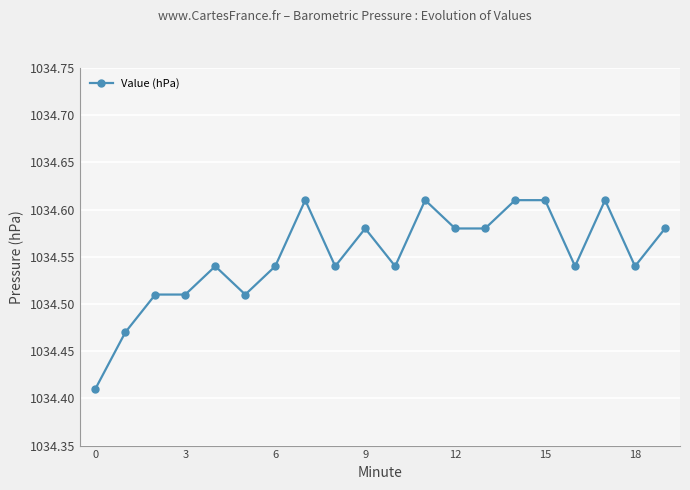

Count the values in the range 1034 to 1035.

20